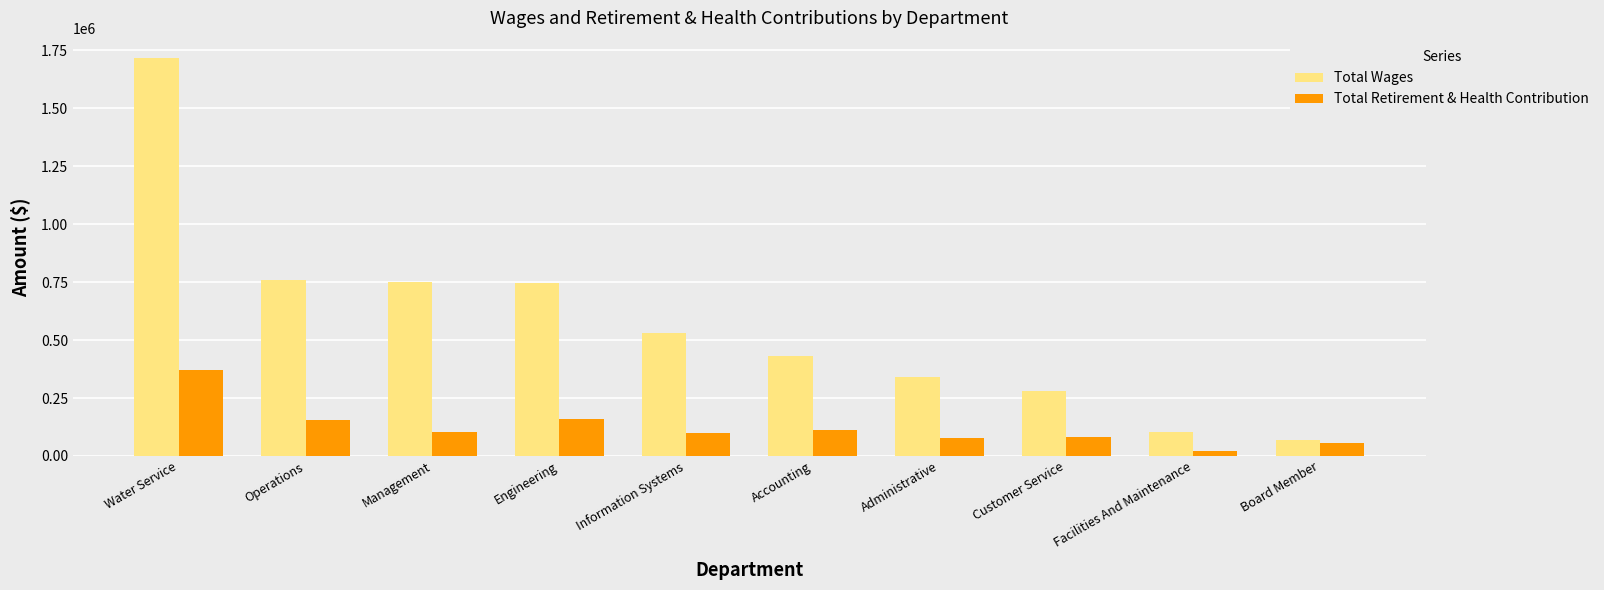

The Total Wages series shows 757933 at Operations. True or false?

True